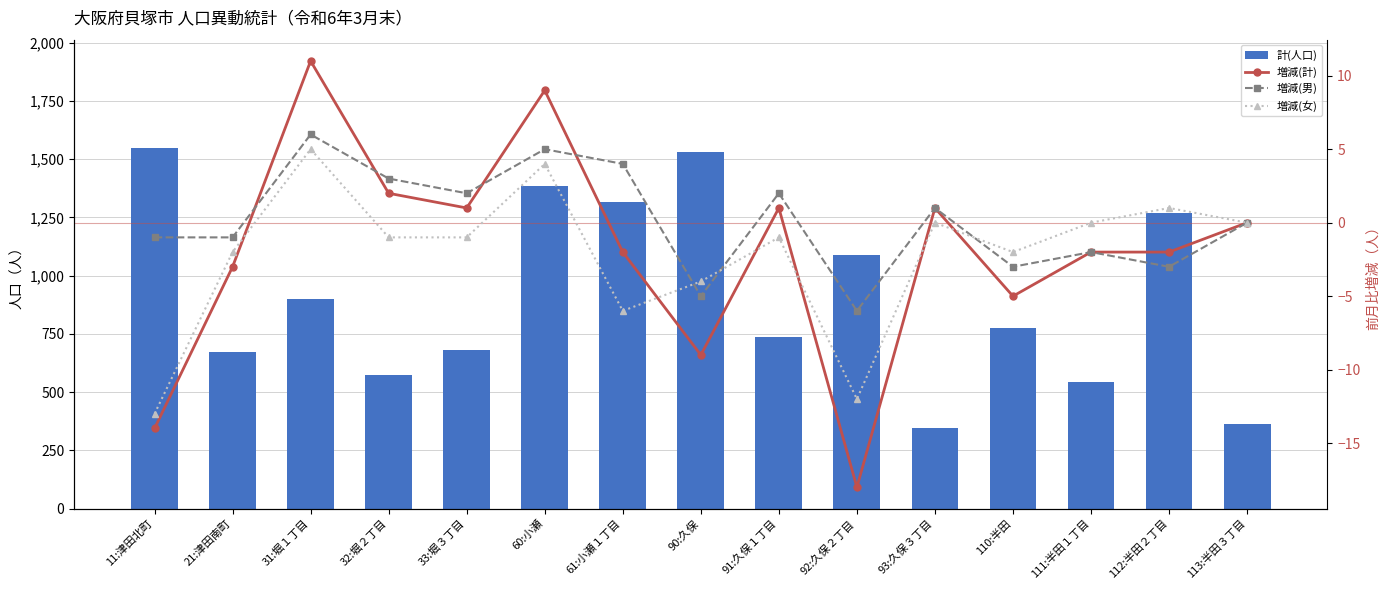

What is the sum of the 増減(男) values at 90:久保 and 32:堀２丁目?

-2